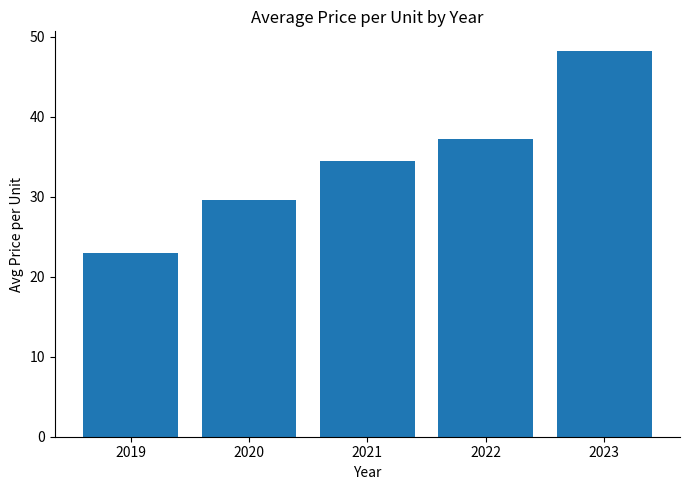

Are the bars grouped side by side (vs. stacked)?

No